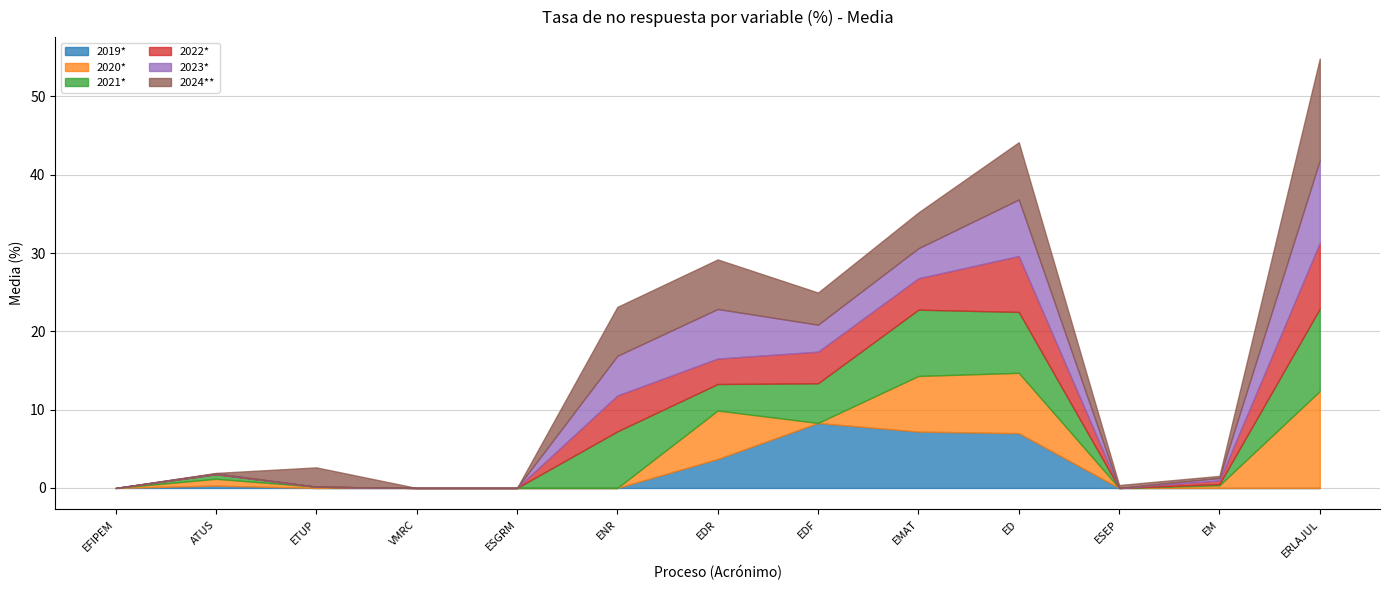

True or false: 2022* and 2020* intersect in this chart.

True